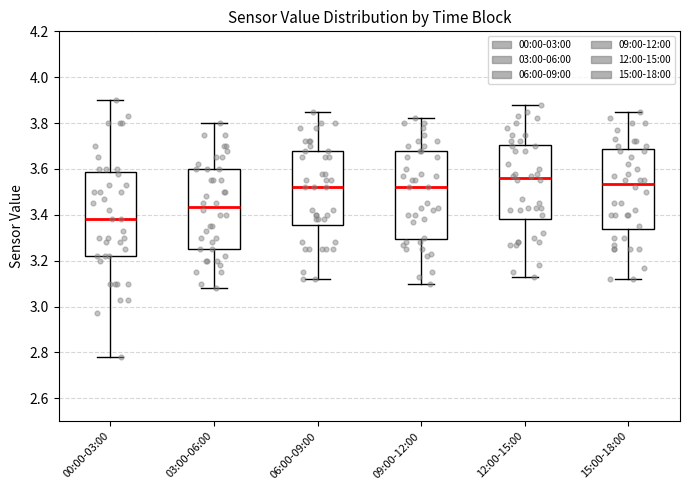

Where does the upper whisker of the box for 12:00-15:00 end on the y-axis? The values are not printed on the chart, so give them approximately, as read against the axis.

3.88